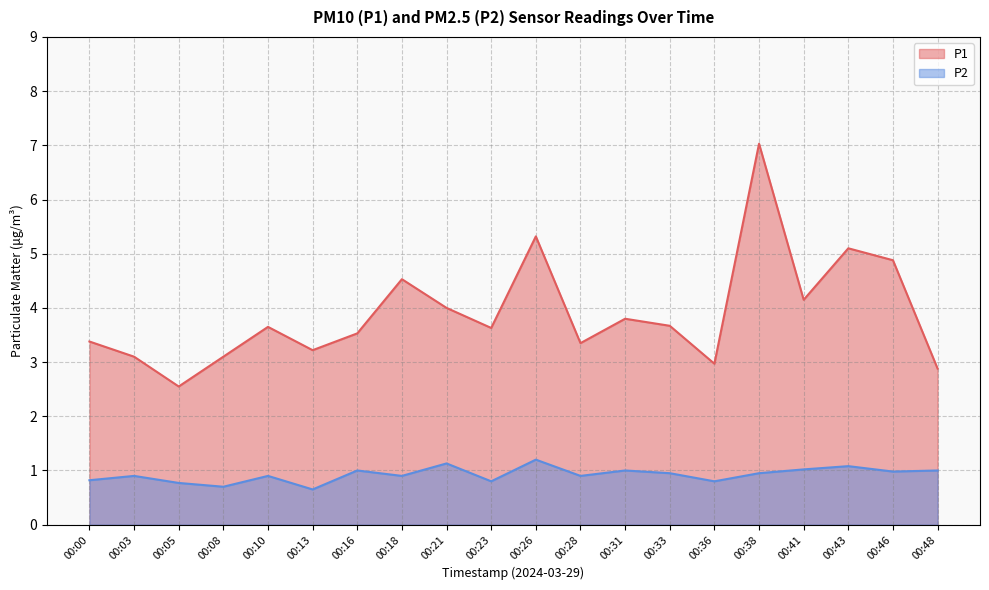

Which label corresponds to the smallest value in the chart?

00:13